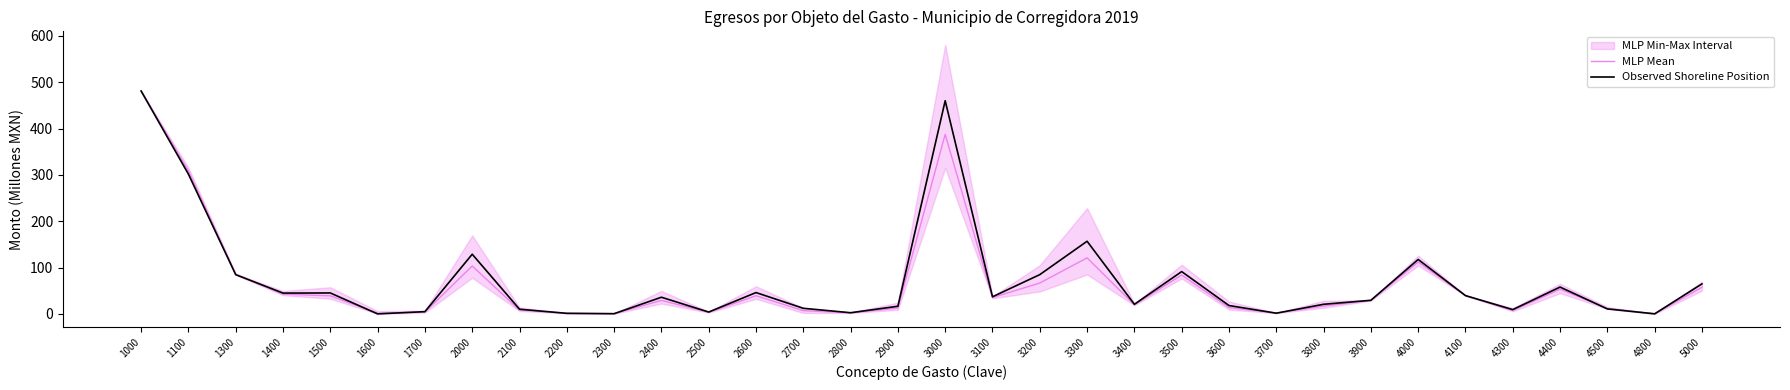

True or false: Observed Shoreline Position has more than 0 interior local peaks.

True